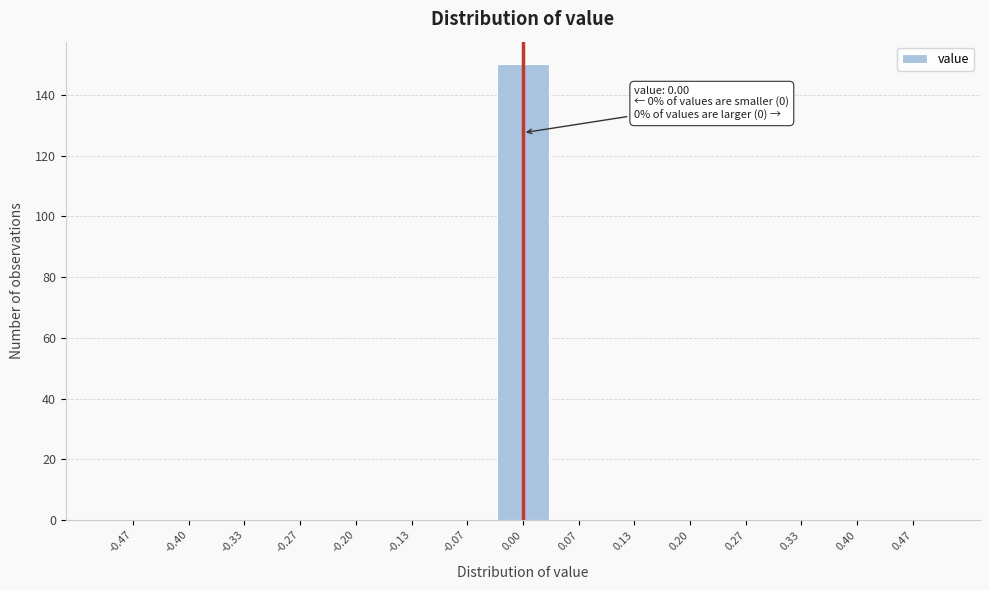

Which range on the x-axis has the tallest bar?

-0.03 to 0.03